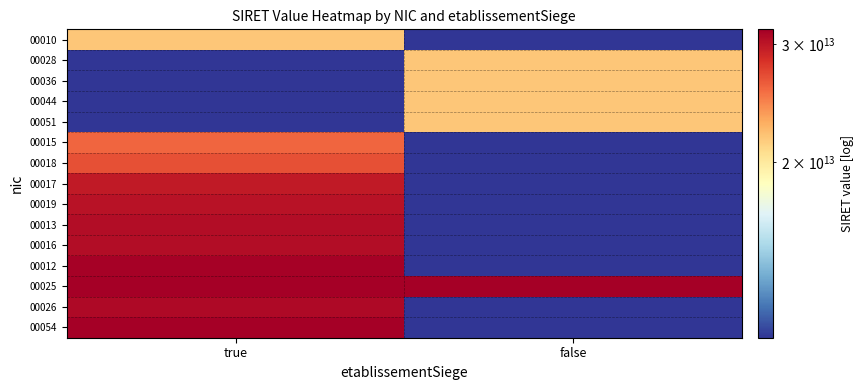

Which series has the largest range (max minus min)?

00054